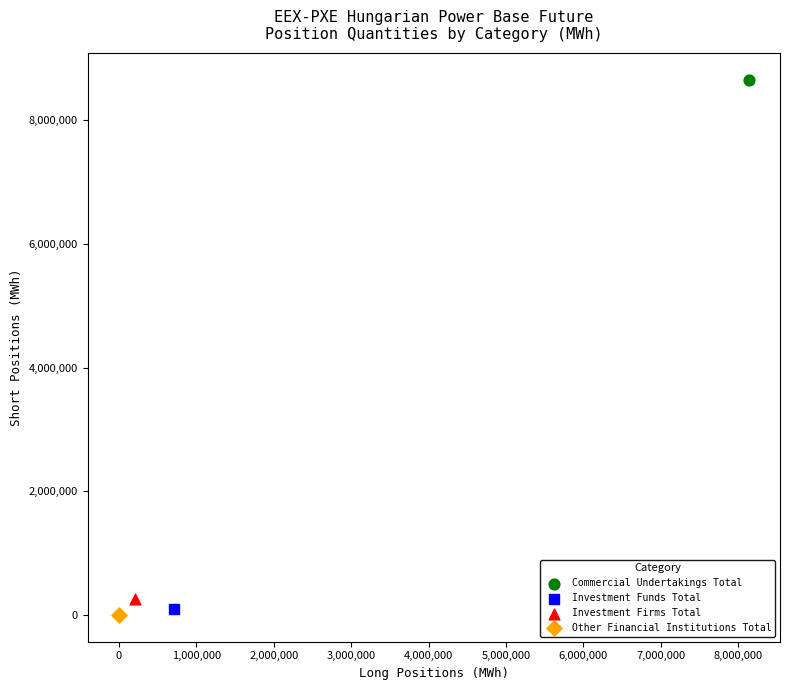

What are all the series names shown in the legend?

Commercial Undertakings Total, Investment Funds Total, Investment Firms Total, Other Financial Institutions Total